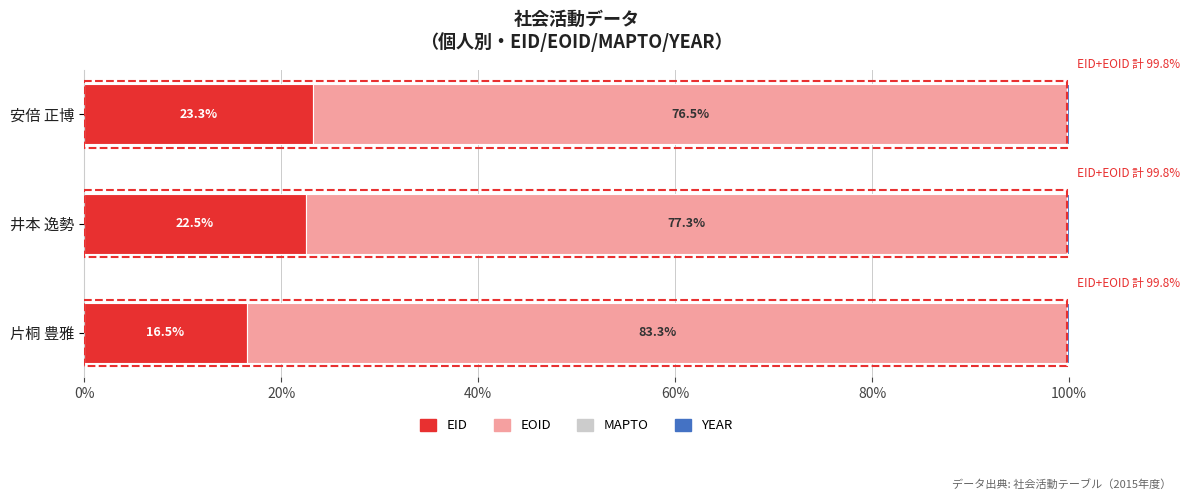

True or false: EID has a value of 29.2 at 片桐 豊雅.

False